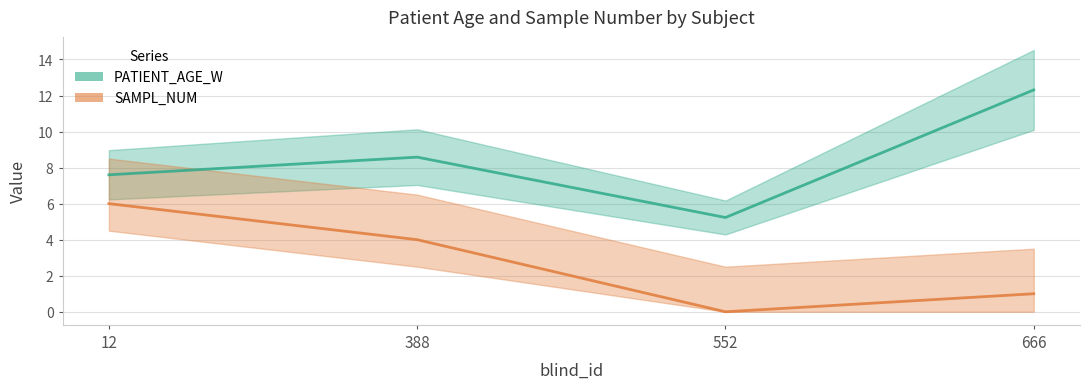

Count the SAMPL_NUM values in the range 1 to 6.

3